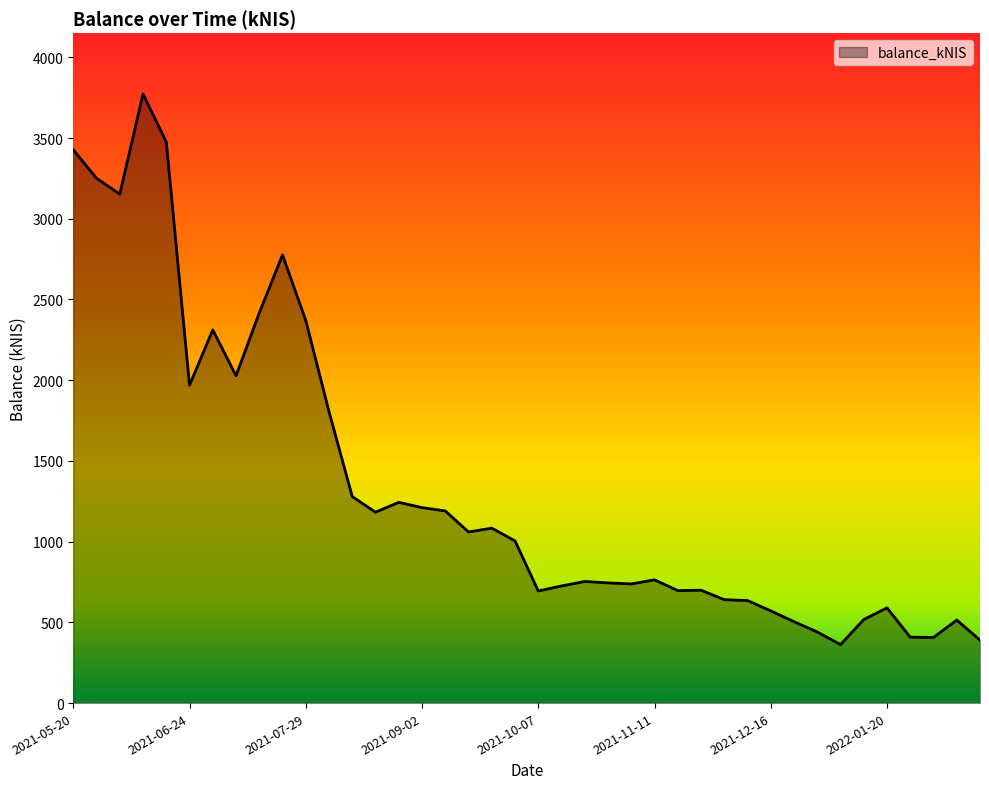

What is the difference between the maximum and minimum values?

3410.1